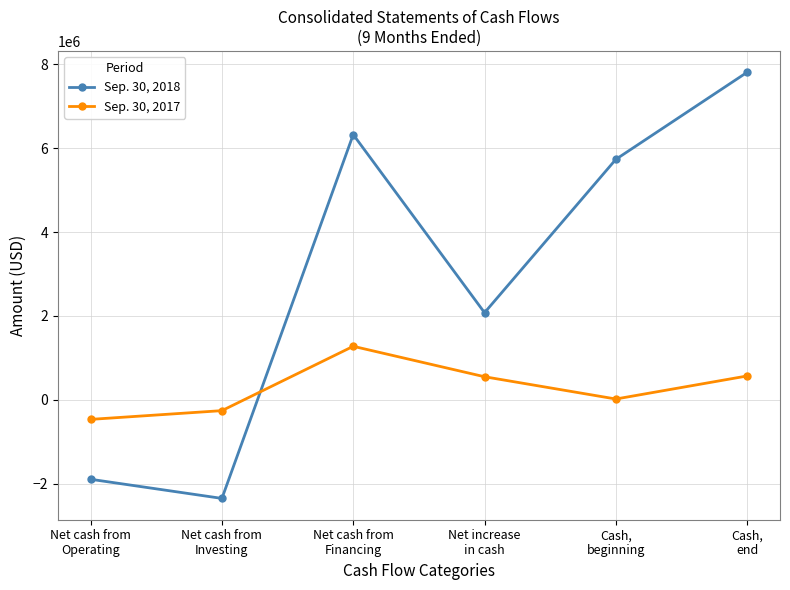

What is the value of the Sep. 30, 2017 point at the 2nd from the left?

-258809